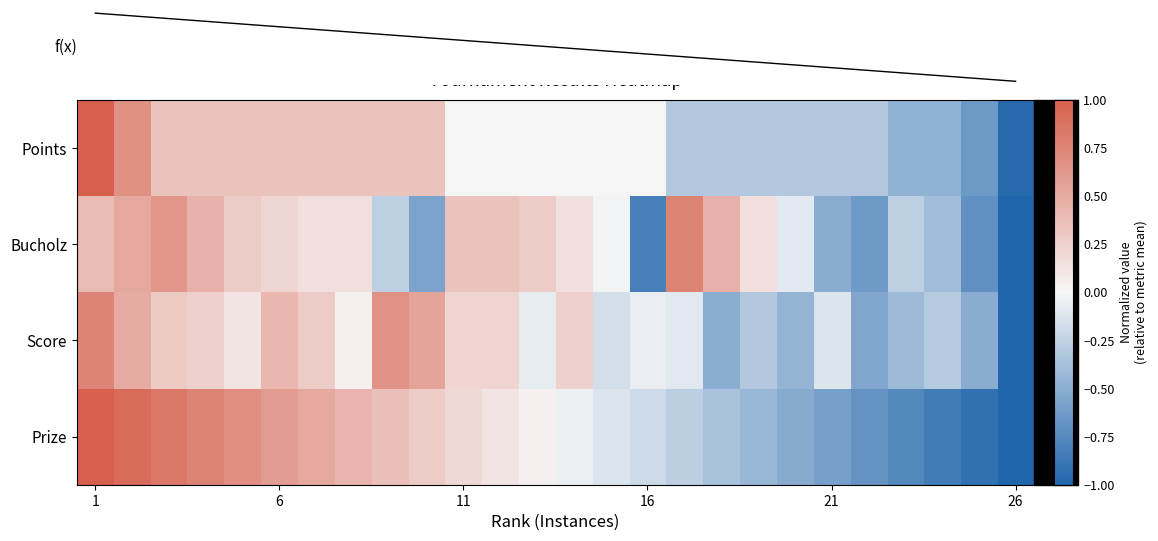

How many distinct data groups are displayed?

5